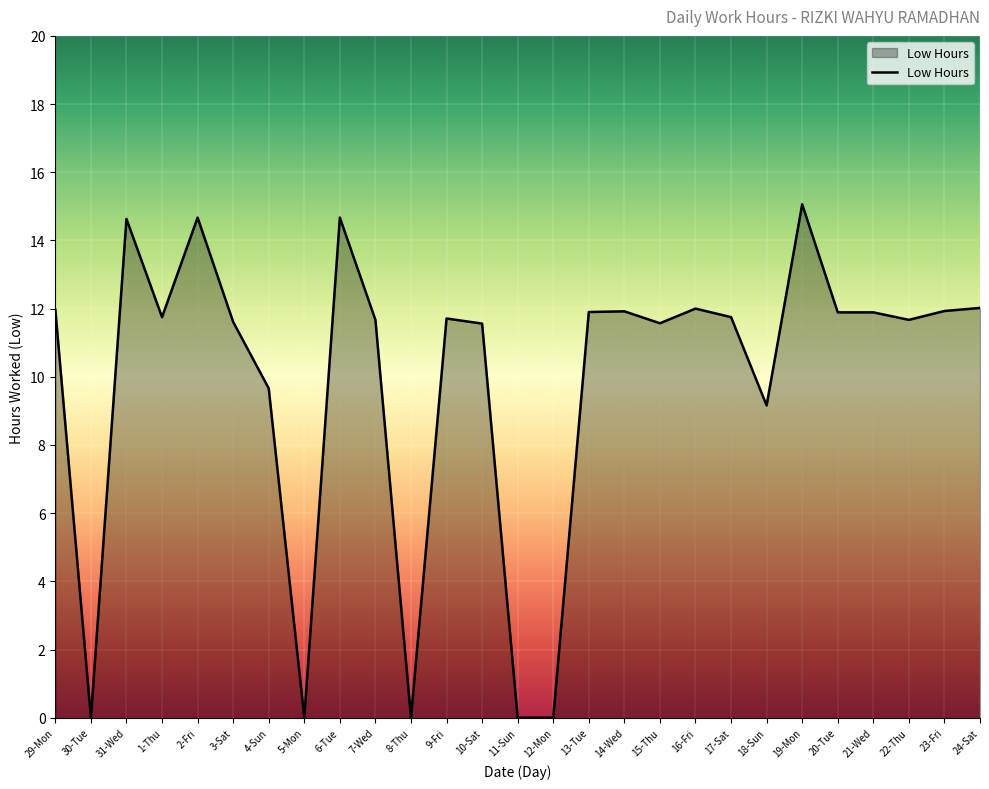

What is the average value?

9.9